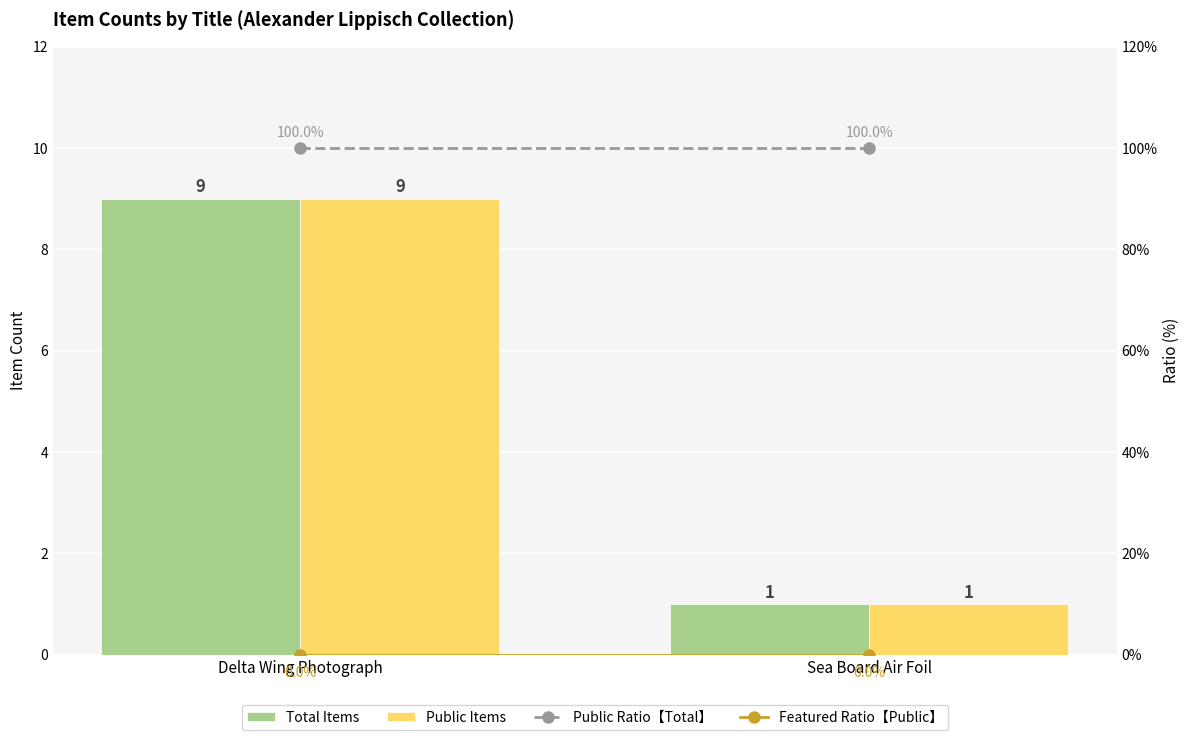

At which label does Featured Ratio【Public】 reach its minimum?

Delta Wing Photograph